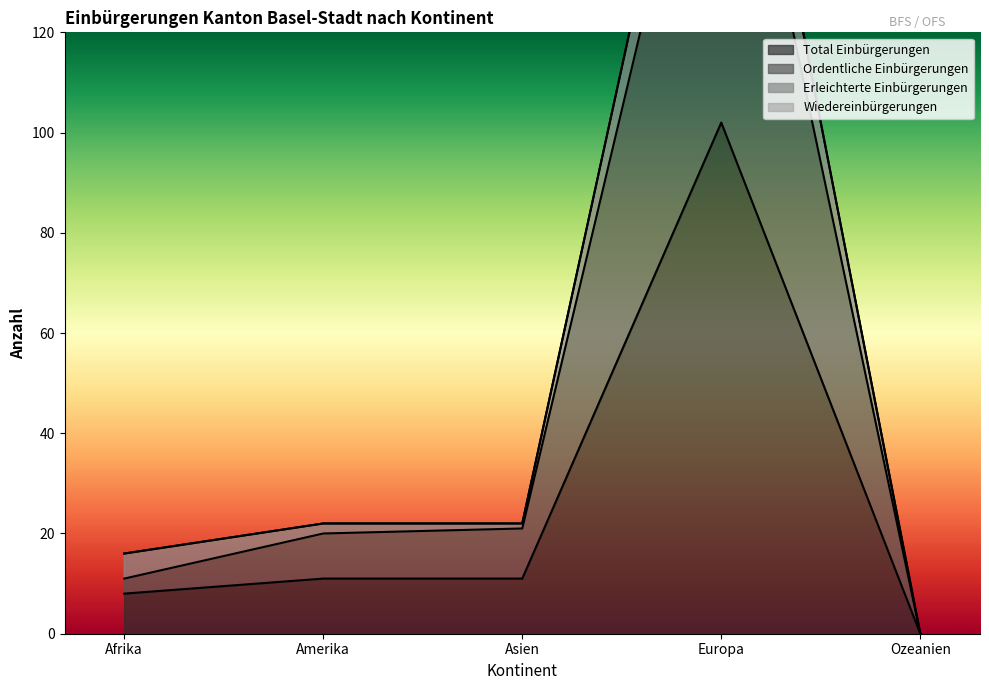

Where is the first local maximum for Ordentliche Einbürgerungen?

Europa